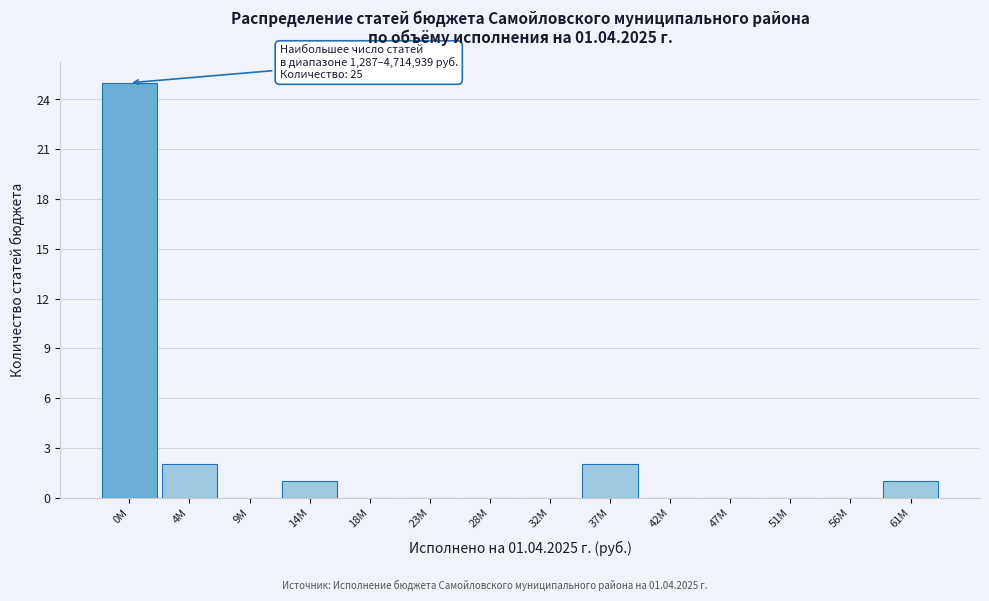

Reading left to right, transcribe all the data shown in this chart.

0M=25	4M=2	9M=0	14M=1	18M=0	23M=0	28M=0	32M=0	37M=2	42M=0	47M=0	51M=0	56M=0	61M=1